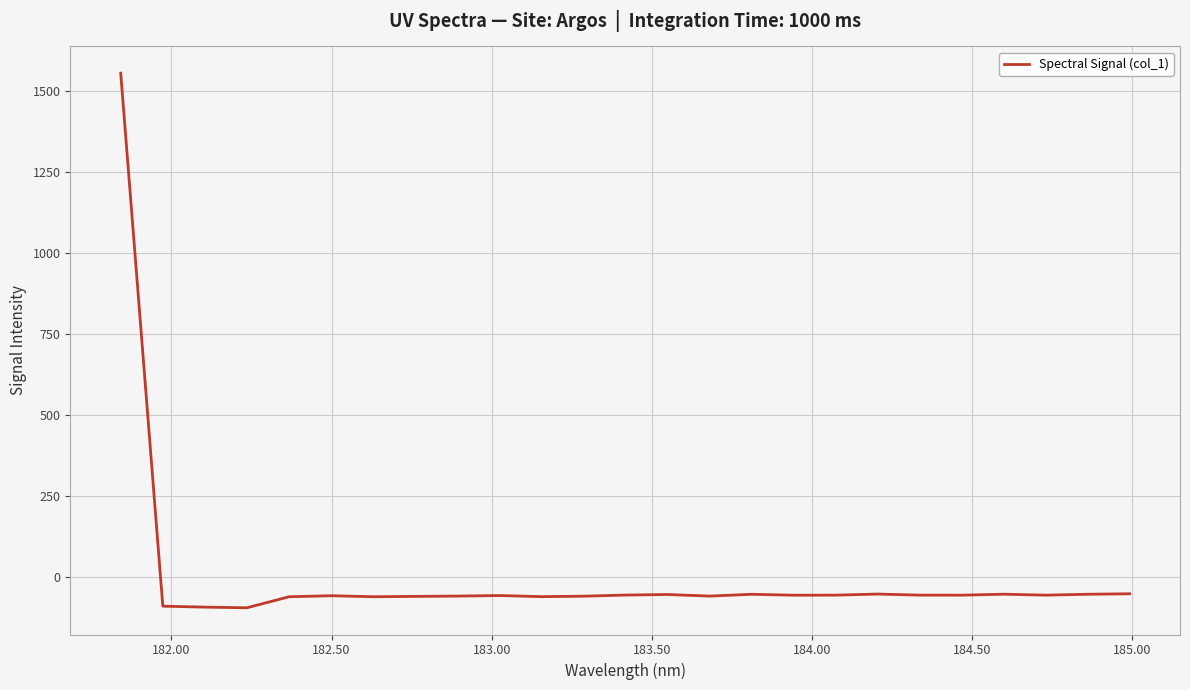

What is the minimum value shown in the chart?

-94.9